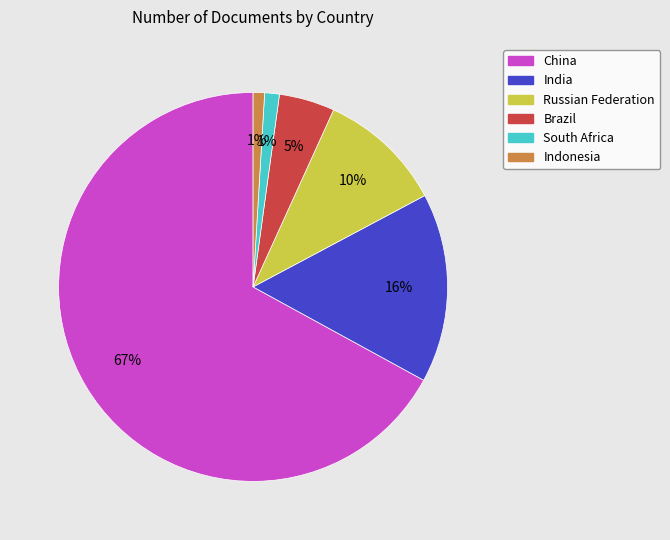

Which has a higher value, Brazil or Russian Federation?

Russian Federation